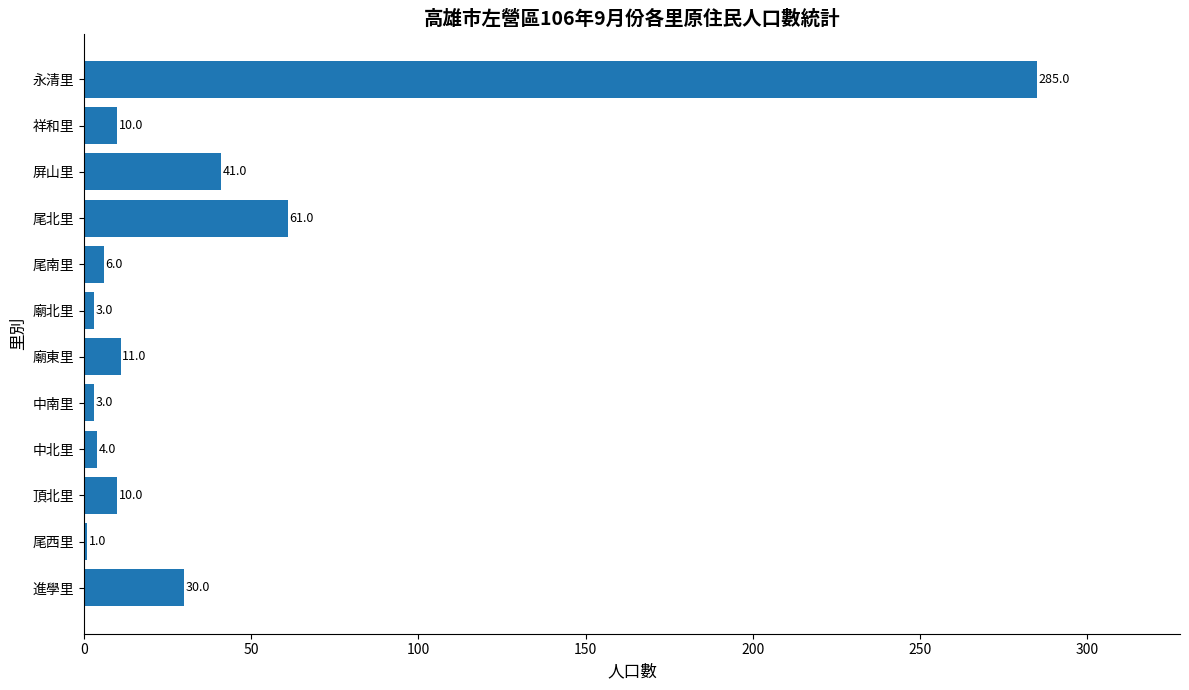

What is the change in value from 進學里 to 頂北里?

-20